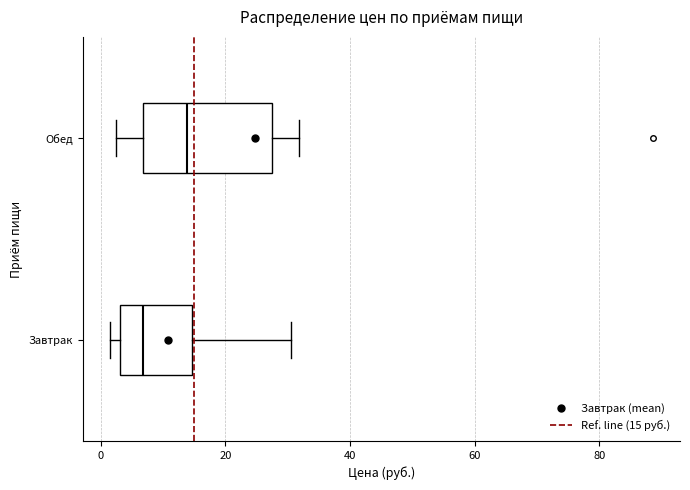

Comparing the boxes themselves (not the whiskers), which one is the widest?

Обед